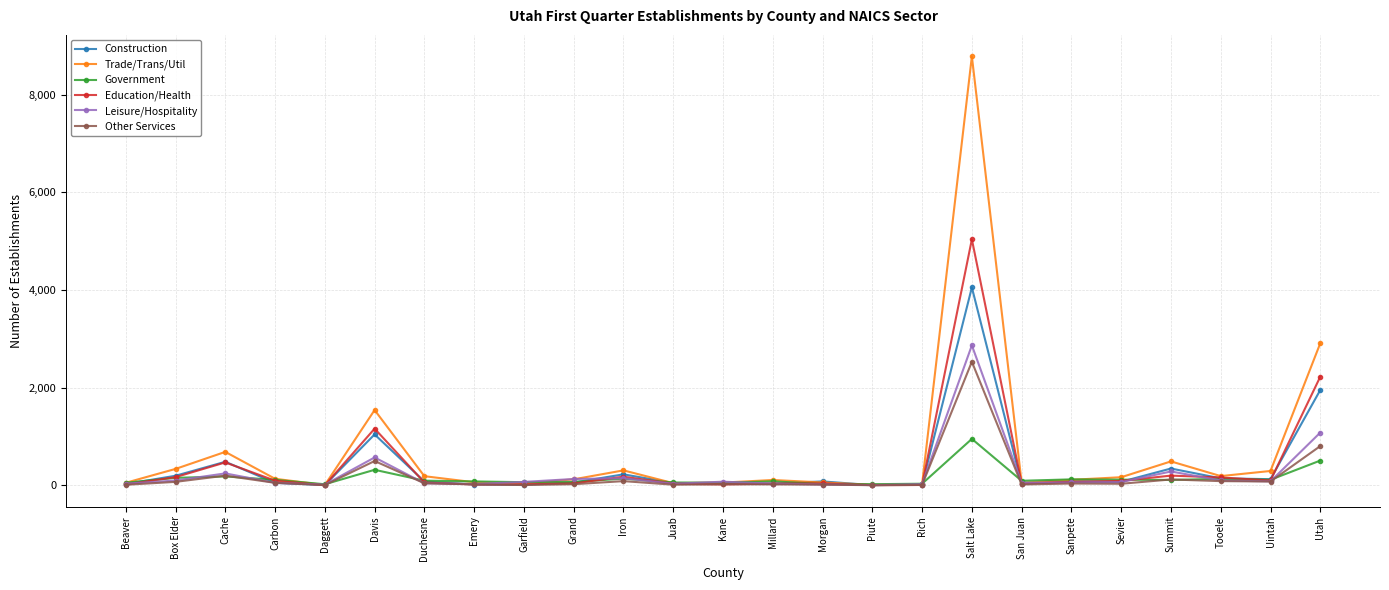

The Government series shows 506 at Utah. True or false?

True